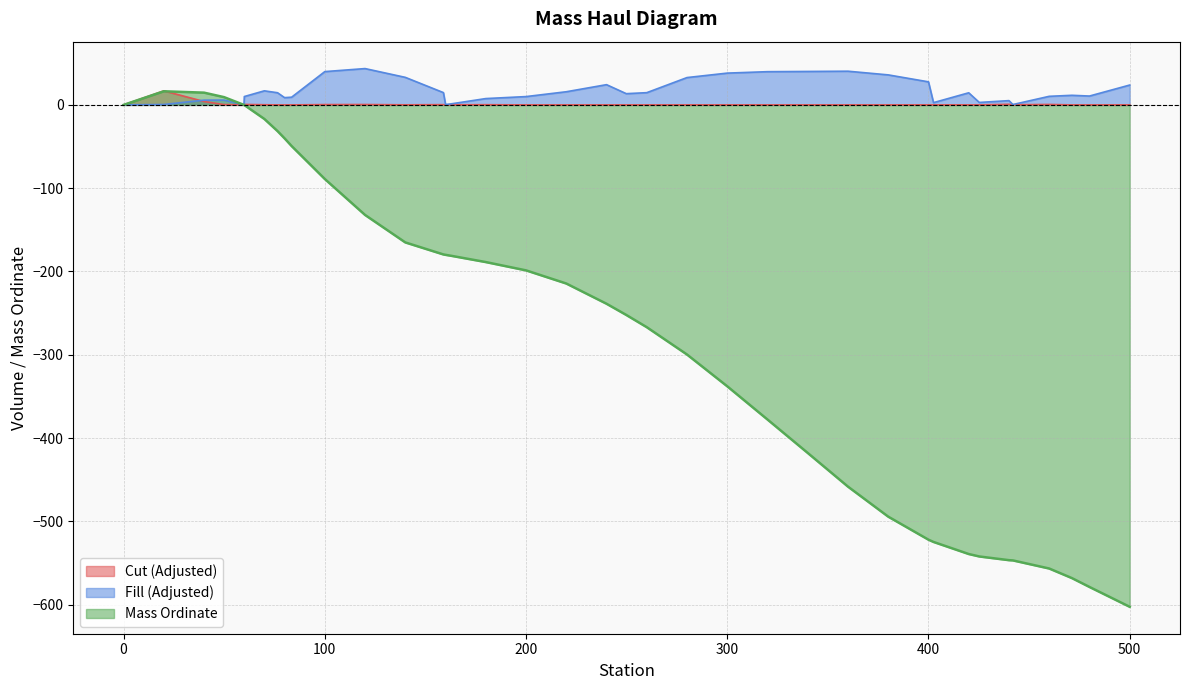

True or false: Fill (Adjusted) and Mass Ordinate intersect in this chart.

False